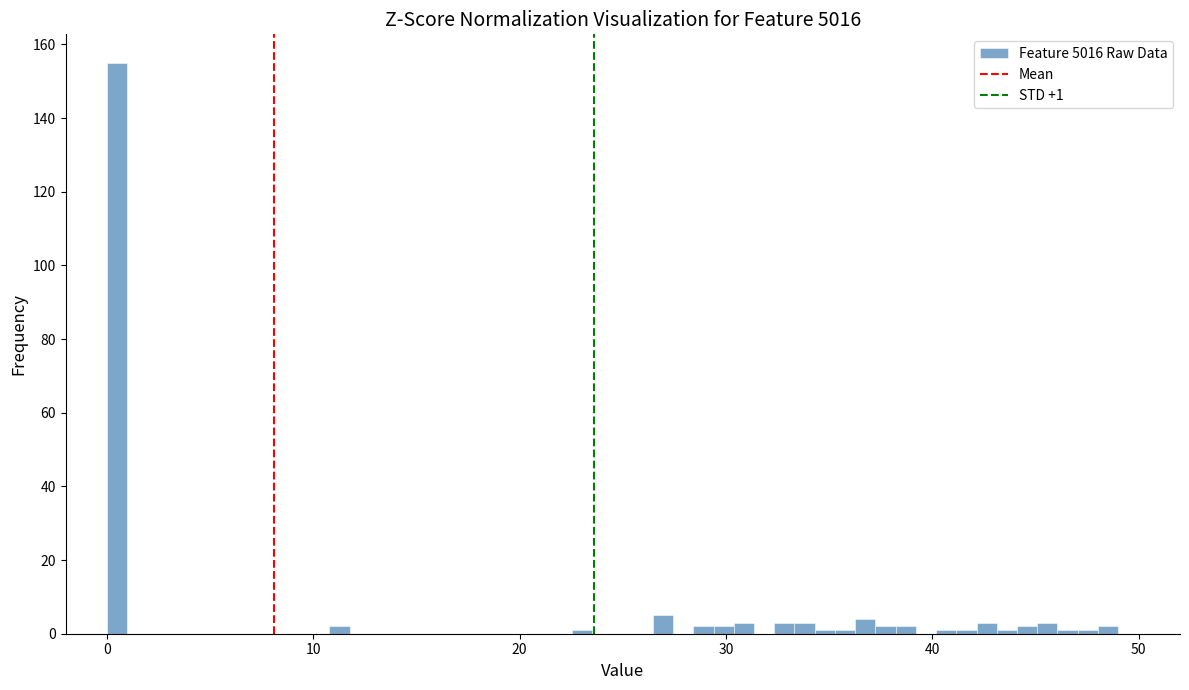

Read against the x-axis, roughly where is the centre of the tallest bar?

0